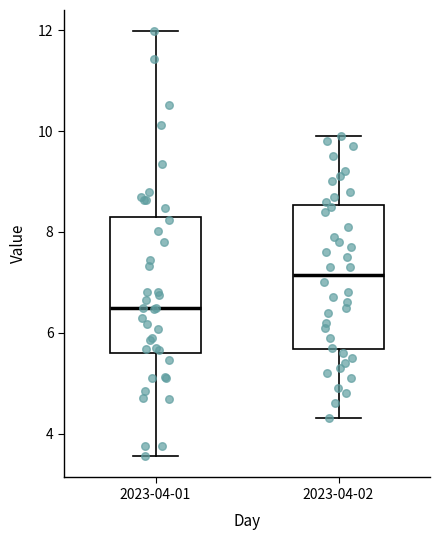

Where is the lower edge of the box for 2023-04-01 on the y-axis? The values are not printed on the chart, so give them approximately, as read against the axis.

5.6